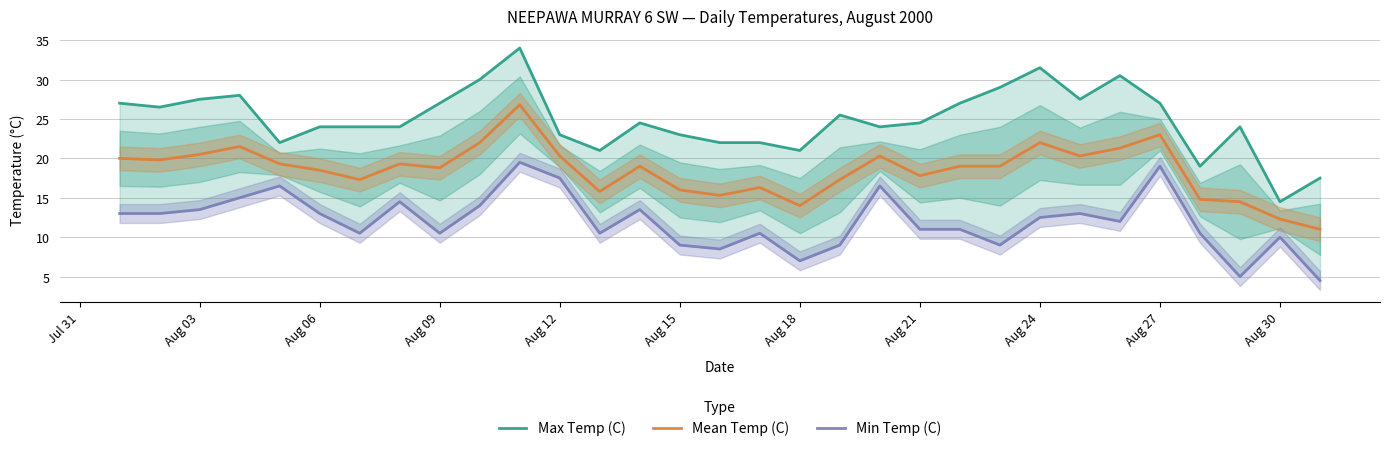

What are all the series names shown in the legend?

Max Temp (C), Mean Temp (C), Min Temp (C)